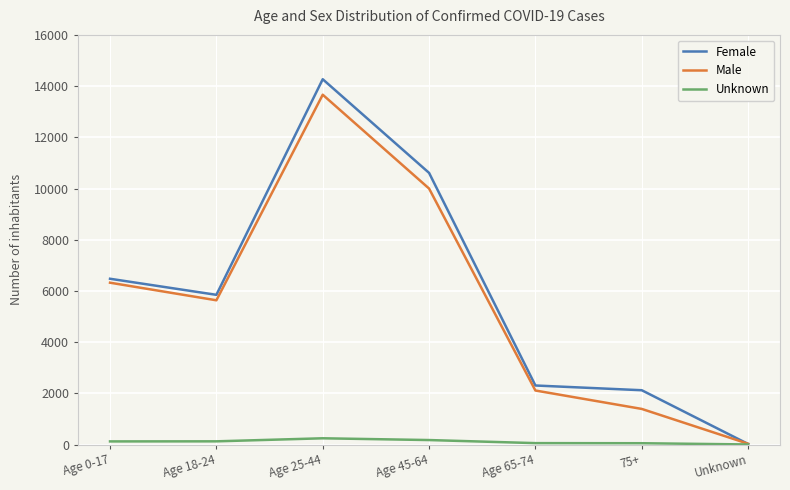

After their last crossing, which series has the higher values: Female or Male?

Male